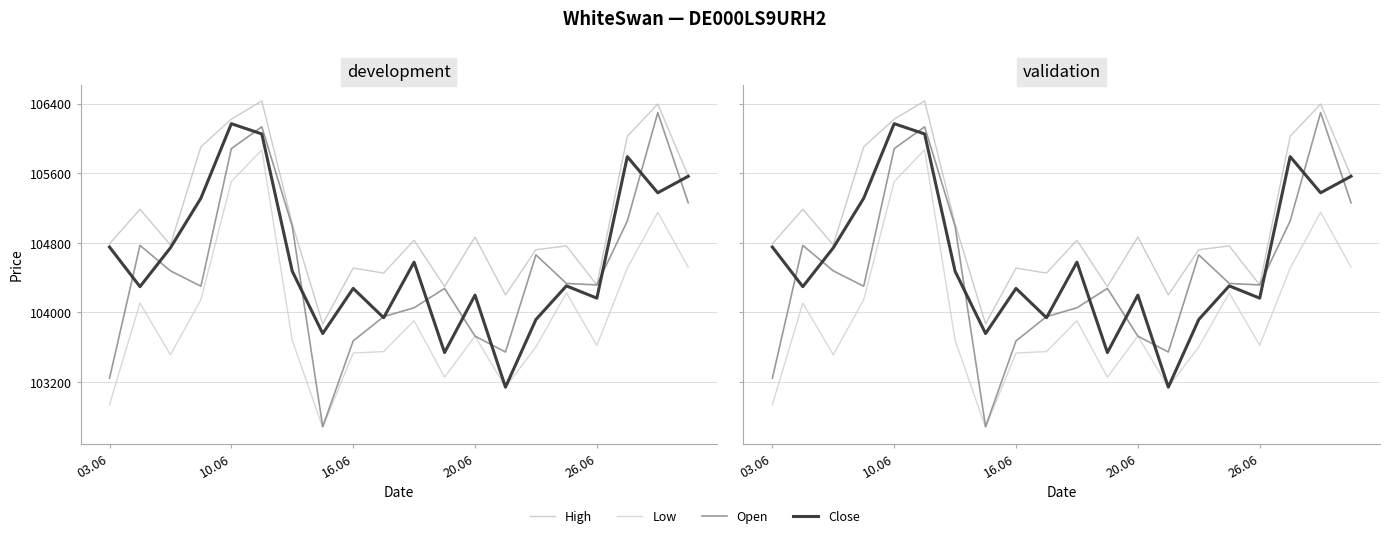

Rank the series by their maximum value, from highest to lowest.

High, Open, Close, Low